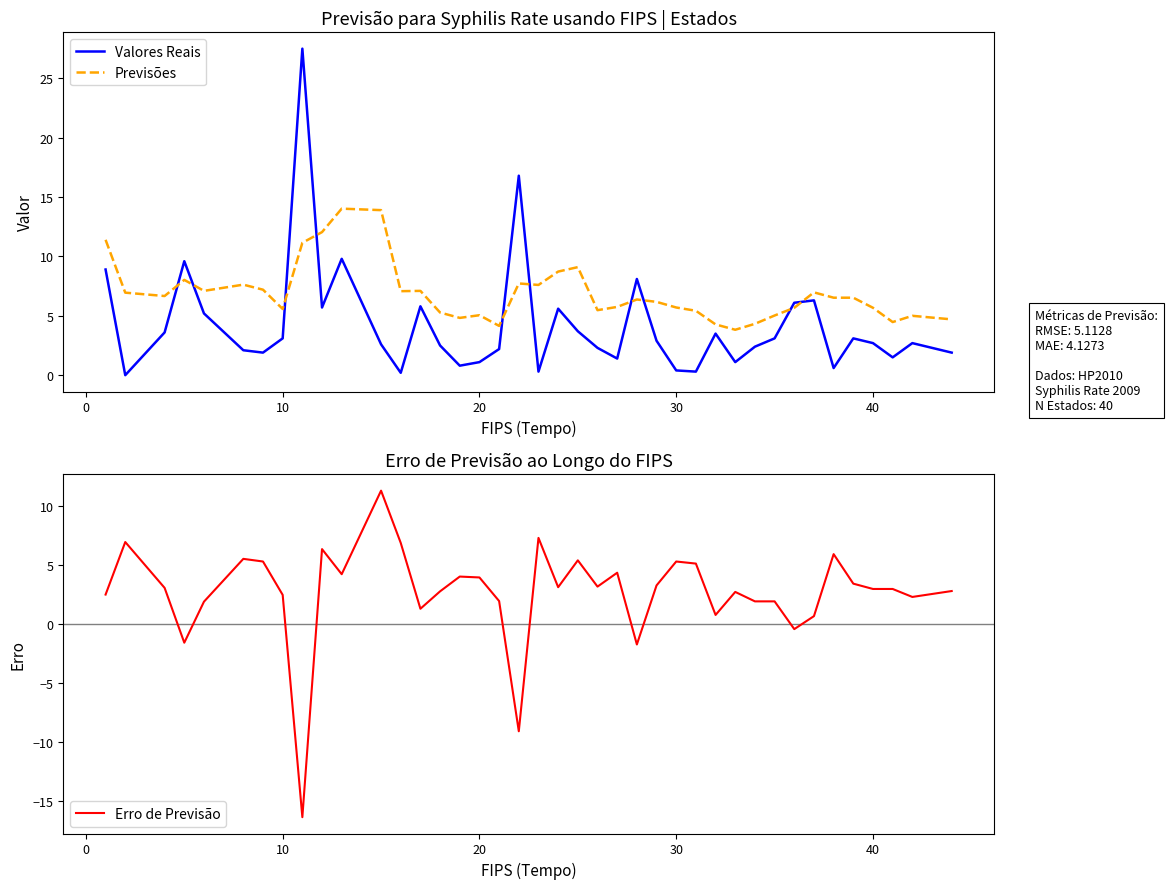

What is the value of the Previsões point at the 23rd from the left?

5.5